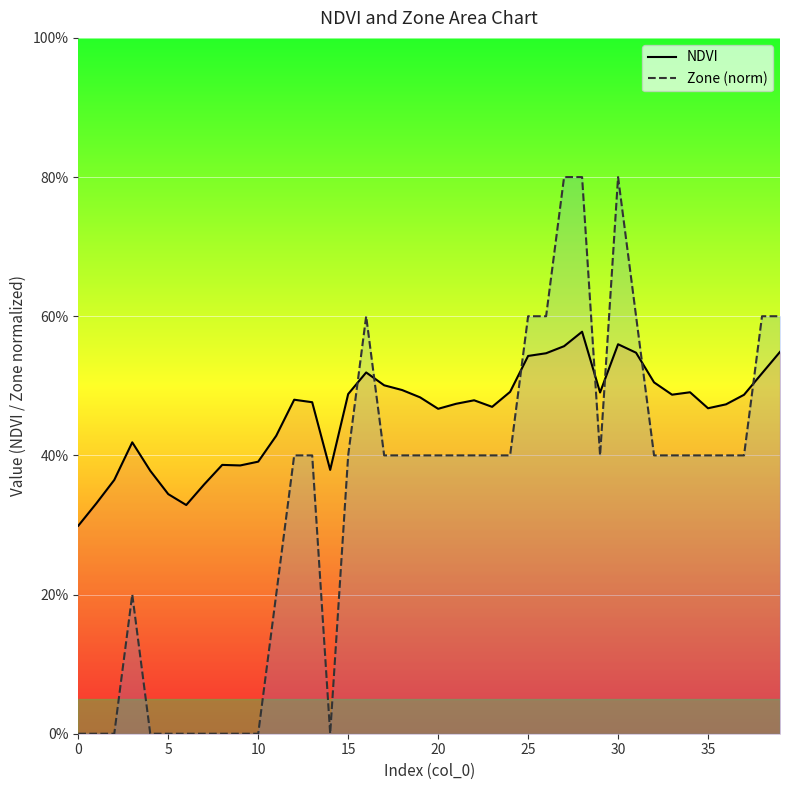

What is the highest value of the NDVI series?

0.6